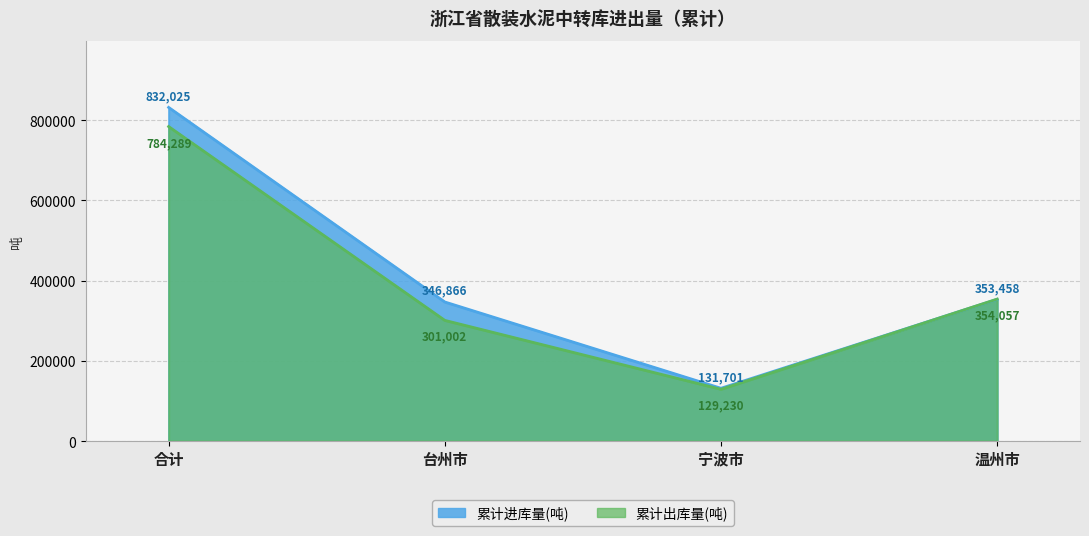

Reading right to left, list all the values displayed in this chart.

累计进库量(吨): 温州市=353458	宁波市=131701	台州市=346866	合计=832025
累计出库量(吨): 温州市=354057	宁波市=129230	台州市=301002	合计=784289